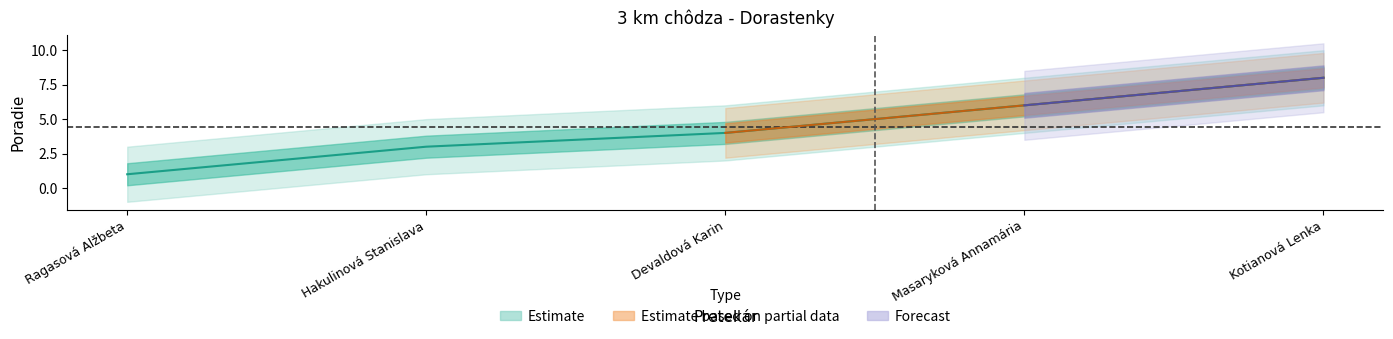

Approximately how many times larger is the value at Kotianová Lenka compared to Devaldová Karin?

2.0